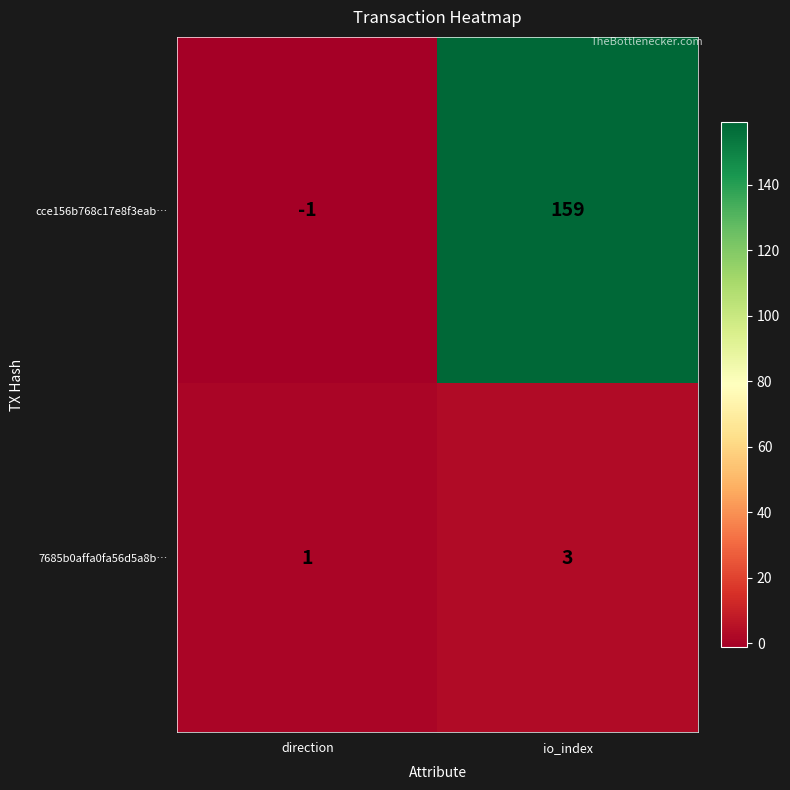

Which label corresponds to the largest value in the chart?

io_index